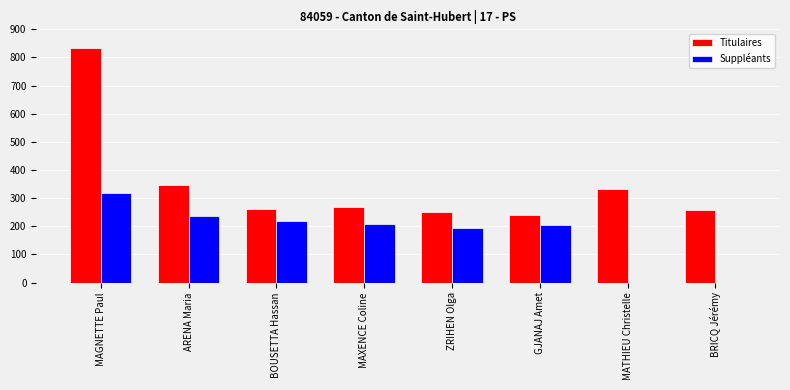

Reading left to right, what are all the values shown in this chart?

Titulaires: MAGNETTE Paul=835	ARENA Maria=346	BOUSETTA Hassan=263	MAXENCE Coline=269	ZRIHEN Olga=251	GJANAJ Amet=240	MATHIEU Christelle=333	BRICQ Jérémy=258
Suppléants: MAGNETTE Paul=318	ARENA Maria=235	BOUSETTA Hassan=220	MAXENCE Coline=209	ZRIHEN Olga=194	GJANAJ Amet=204	MATHIEU Christelle=0	BRICQ Jérémy=0